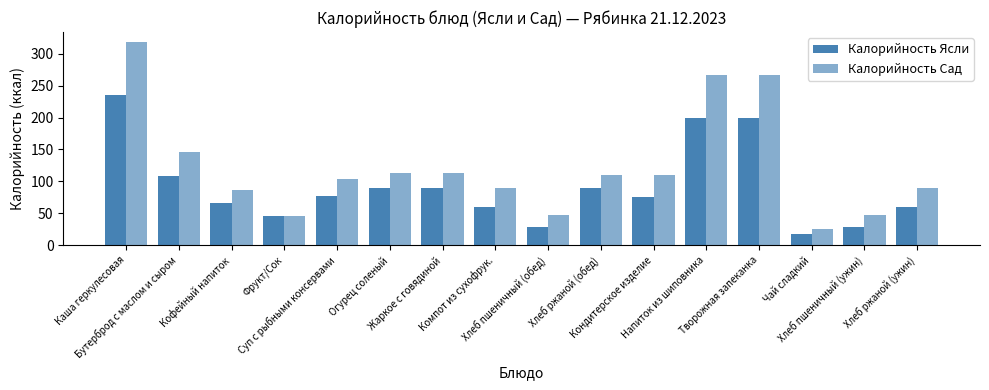

Which has a higher value, Хлеб пшеничный (ужин) or Жаркое с говядиной?

Жаркое с говядиной